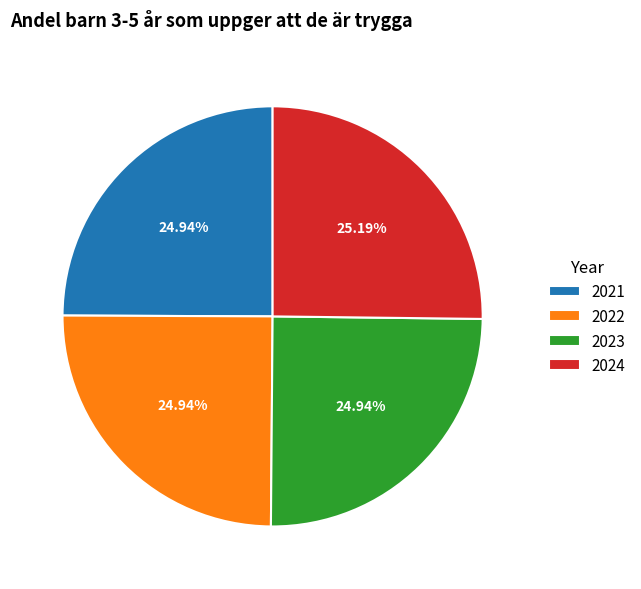

What is the ratio of the value at 2023 to the value at 2021?

1.0